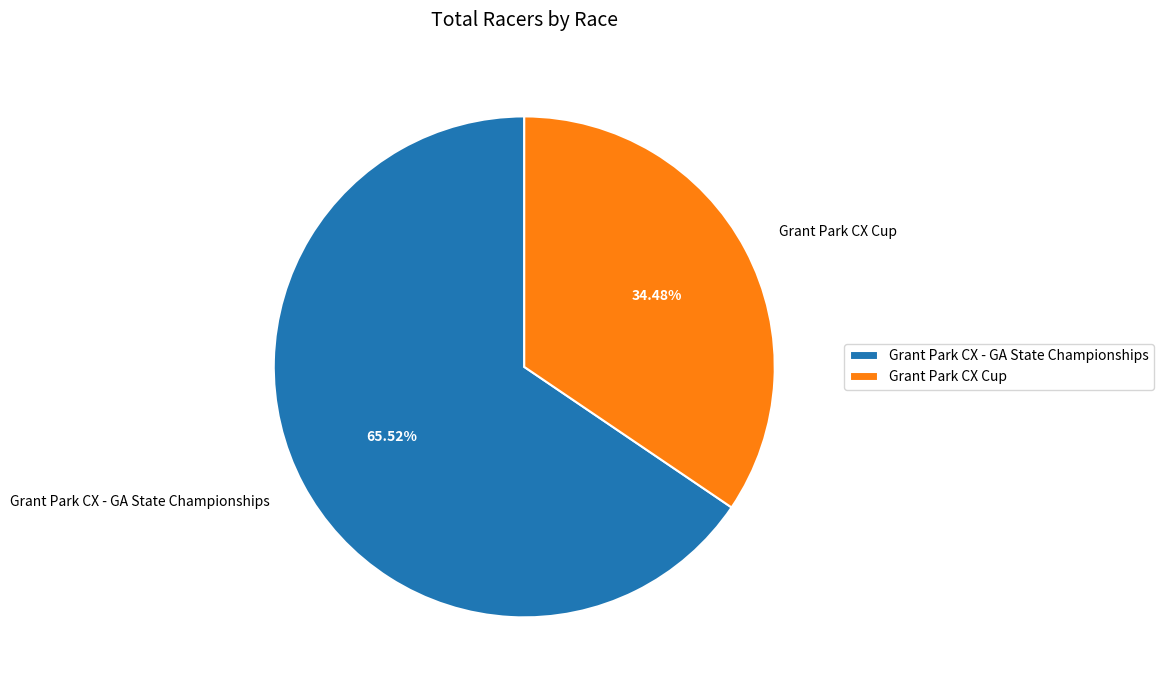

What is the largest slice in the pie chart?

Grant Park CX - GA State Championships